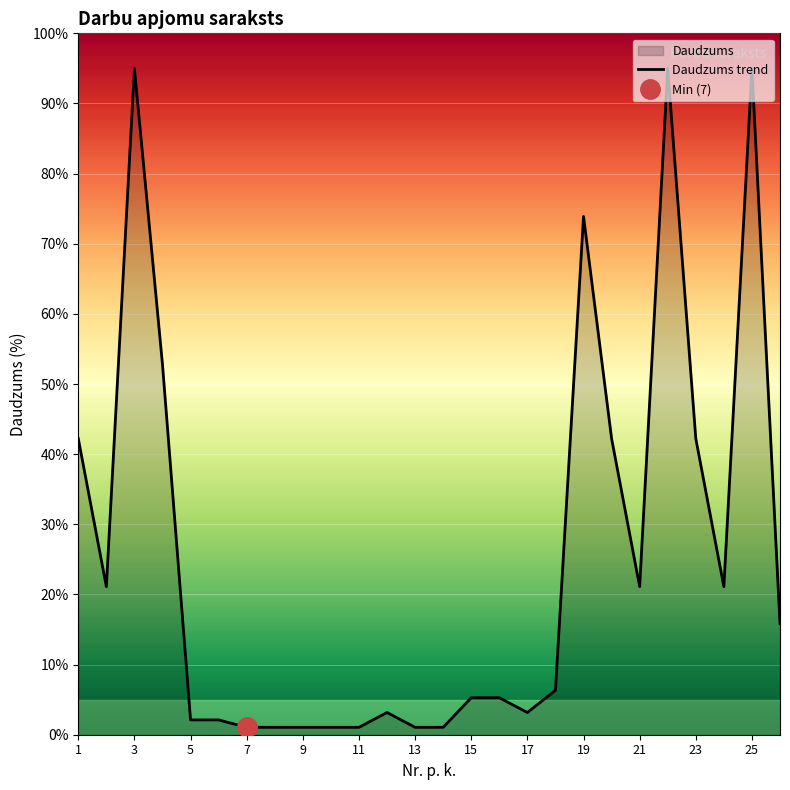

Read the value at 24.

21.1